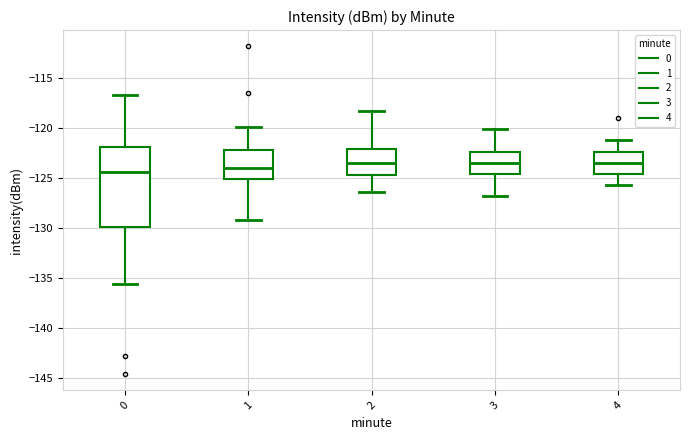

Which box is the tallest, from its lower edge to its upper edge?

0